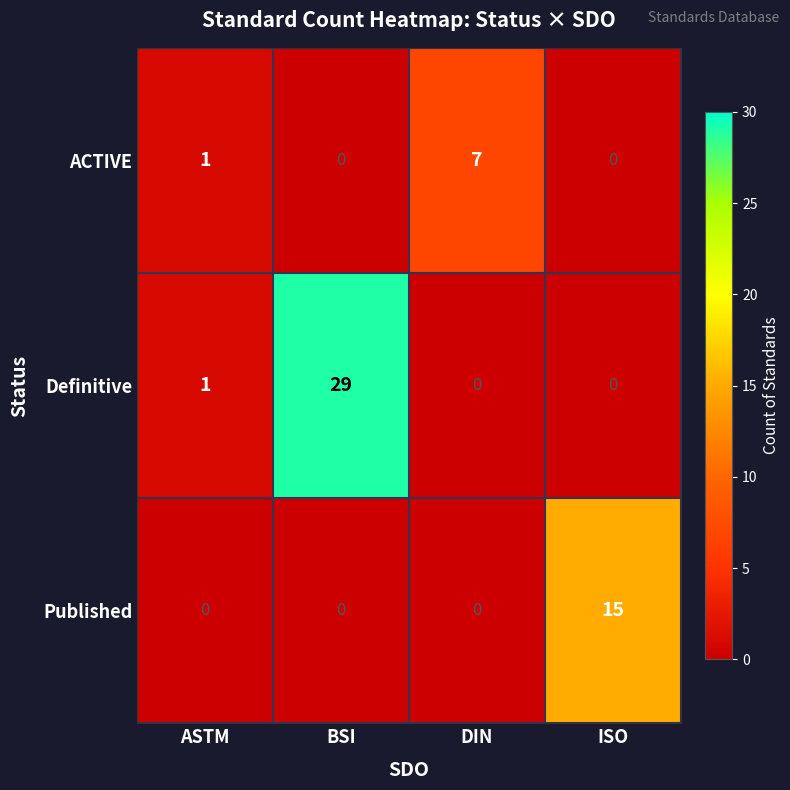

Which label corresponds to the largest value in the chart?

BSI